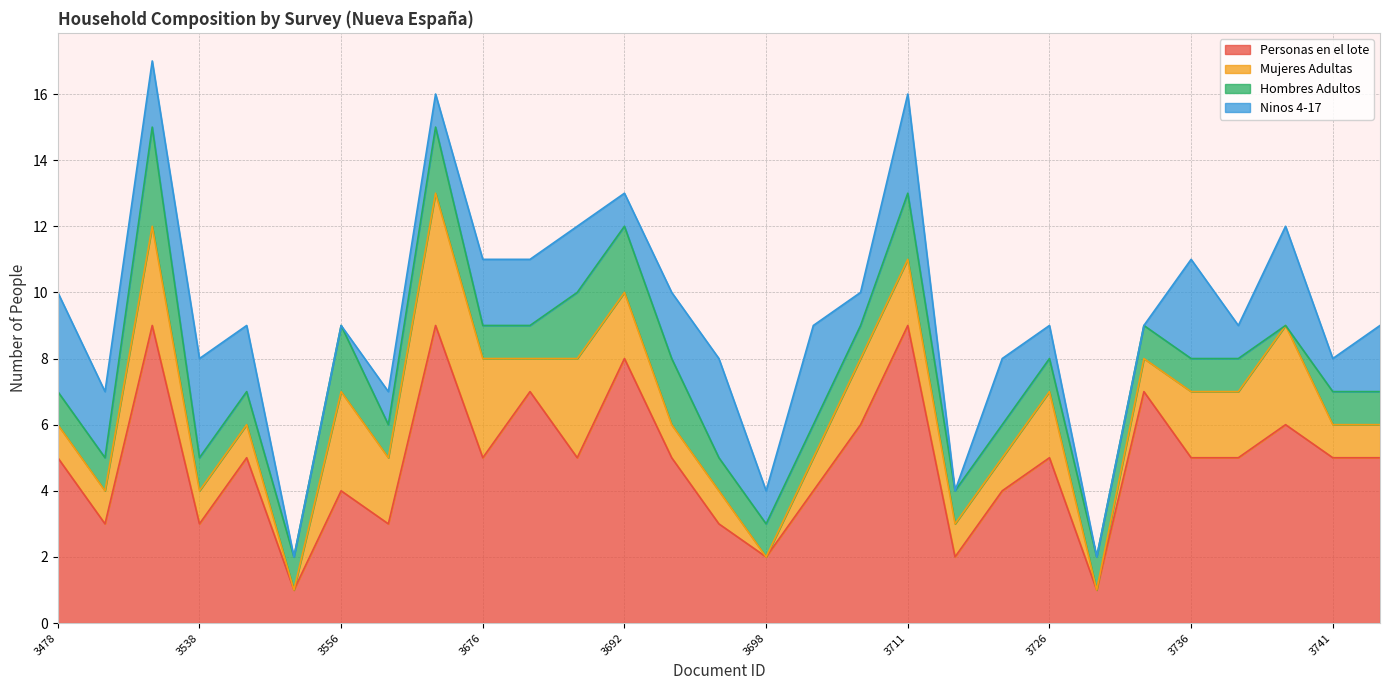

The value of Hombres Adultos at 3532 is 3. True or false?

True